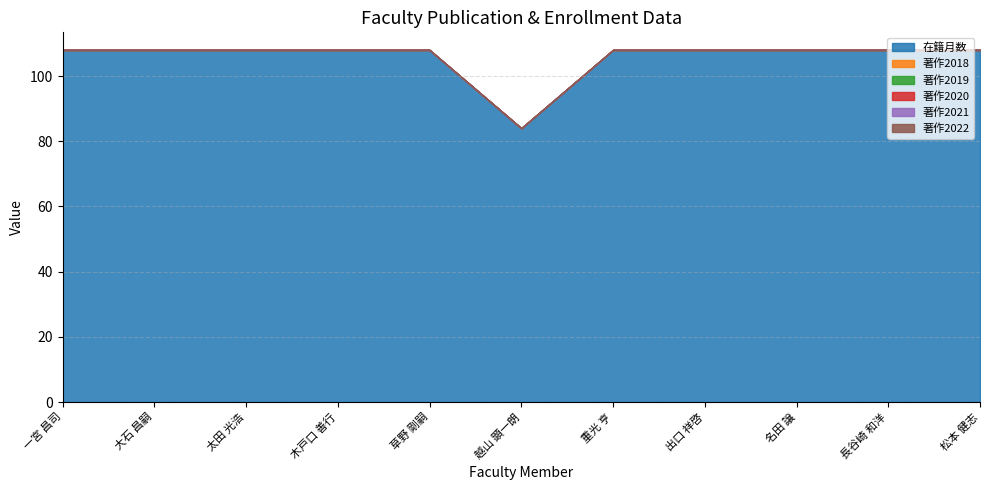

What is the maximum value for 在籍月数?

108